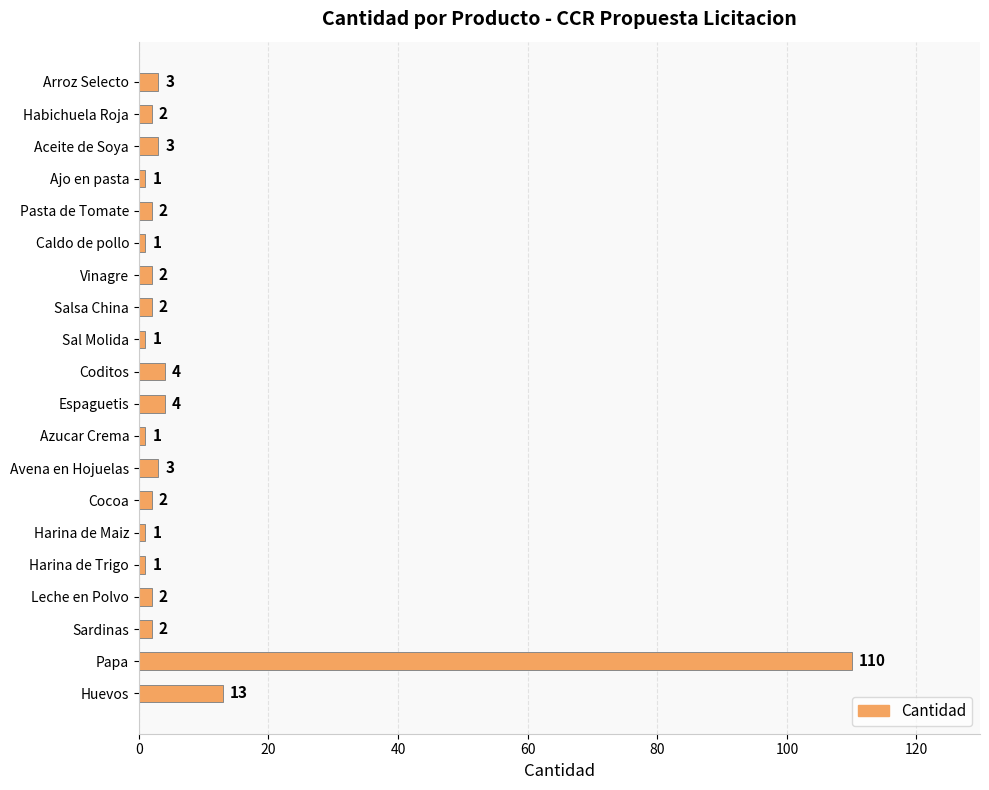

Is it true that the value at Huevos is 9?

False